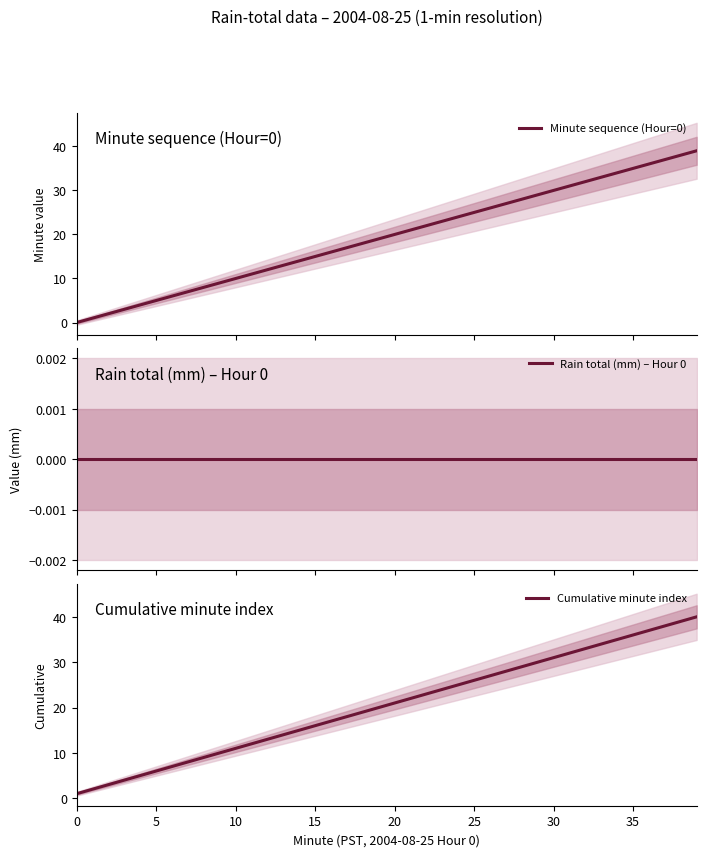

Reading right to left, transcribe all the data shown in this chart.

Minute sequence (Hour=0): 39	38	37	36	35	34	33	32	31	30	29	28	27	26	25	24	23	22	21	20	19	18	17	16	15	14	13	12	11	10	9	8	7	6	5	4	3	2	1	0
Rain total (mm) – Hour 0: 0	0	0	0	0	0	0	0	0	0	0	0	0	0	0	0	0	0	0	0	0	0	0	0	0	0	0	0	0	0	0	0	0	0	0	0	0	0	0	0
Cumulative minute index: 40	39	38	37	36	35	34	33	32	31	30	29	28	27	26	25	24	23	22	21	20	19	18	17	16	15	14	13	12	11	10	9	8	7	6	5	4	3	2	1